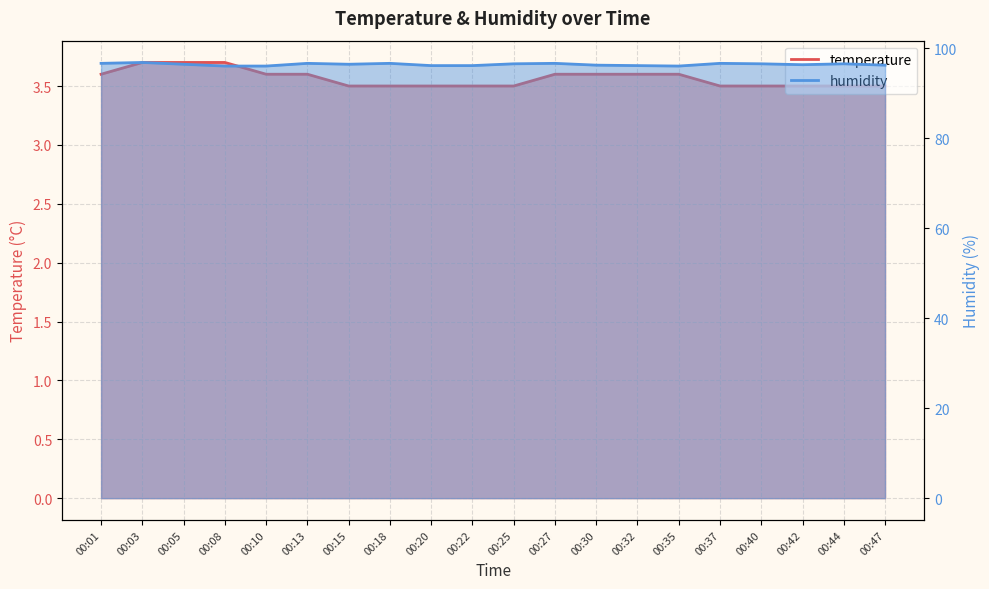

Which series changed the most between 00:01 and 00:30?

humidity